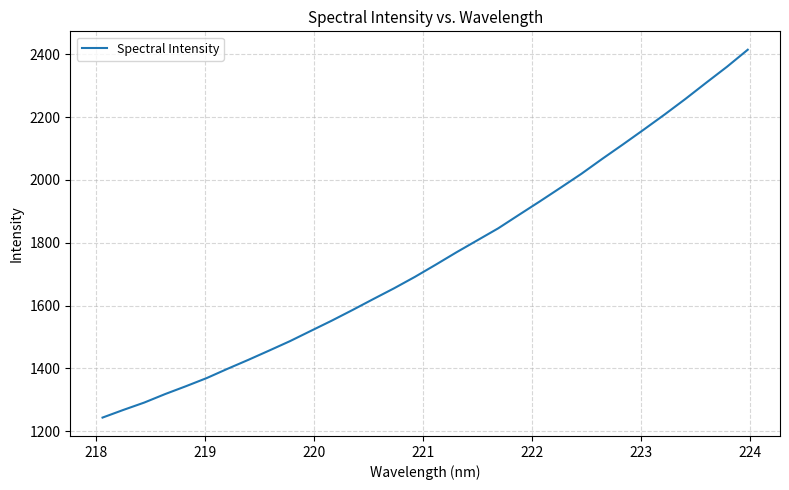

What is the smallest value displayed?

1243.8